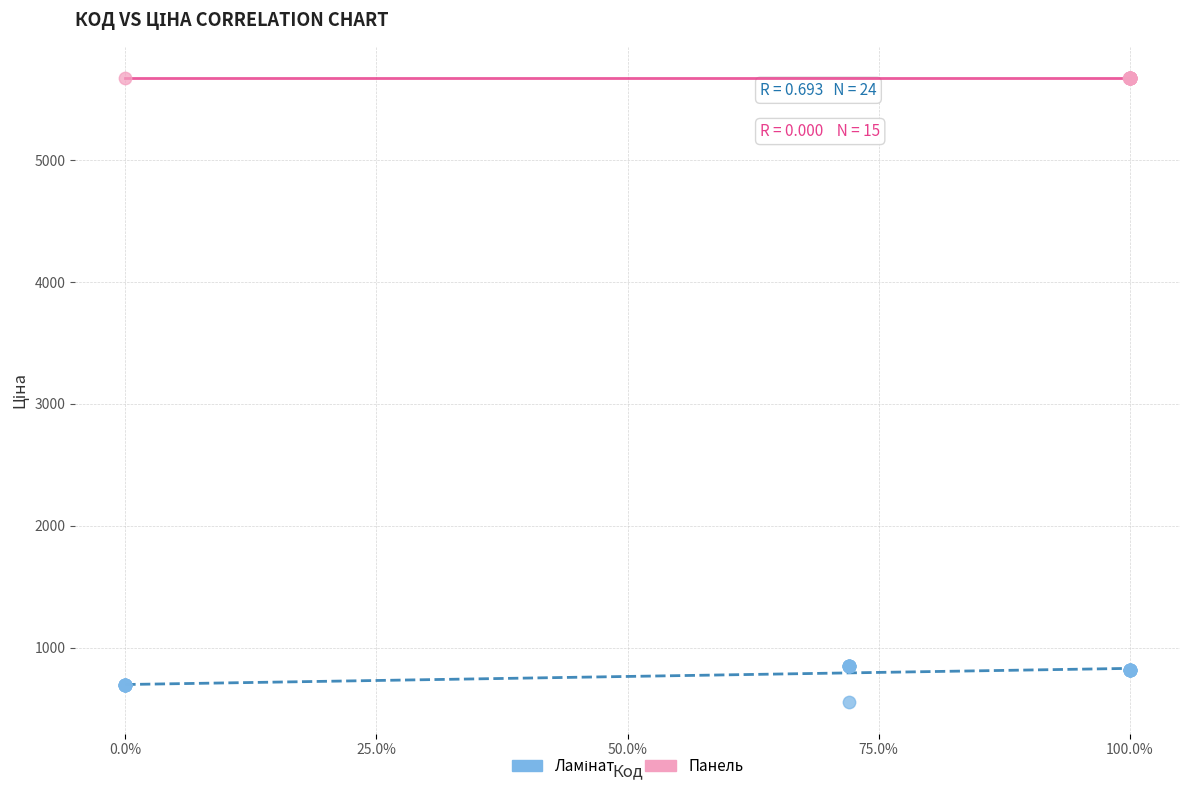

Which series contains the highest Y value?

Панель